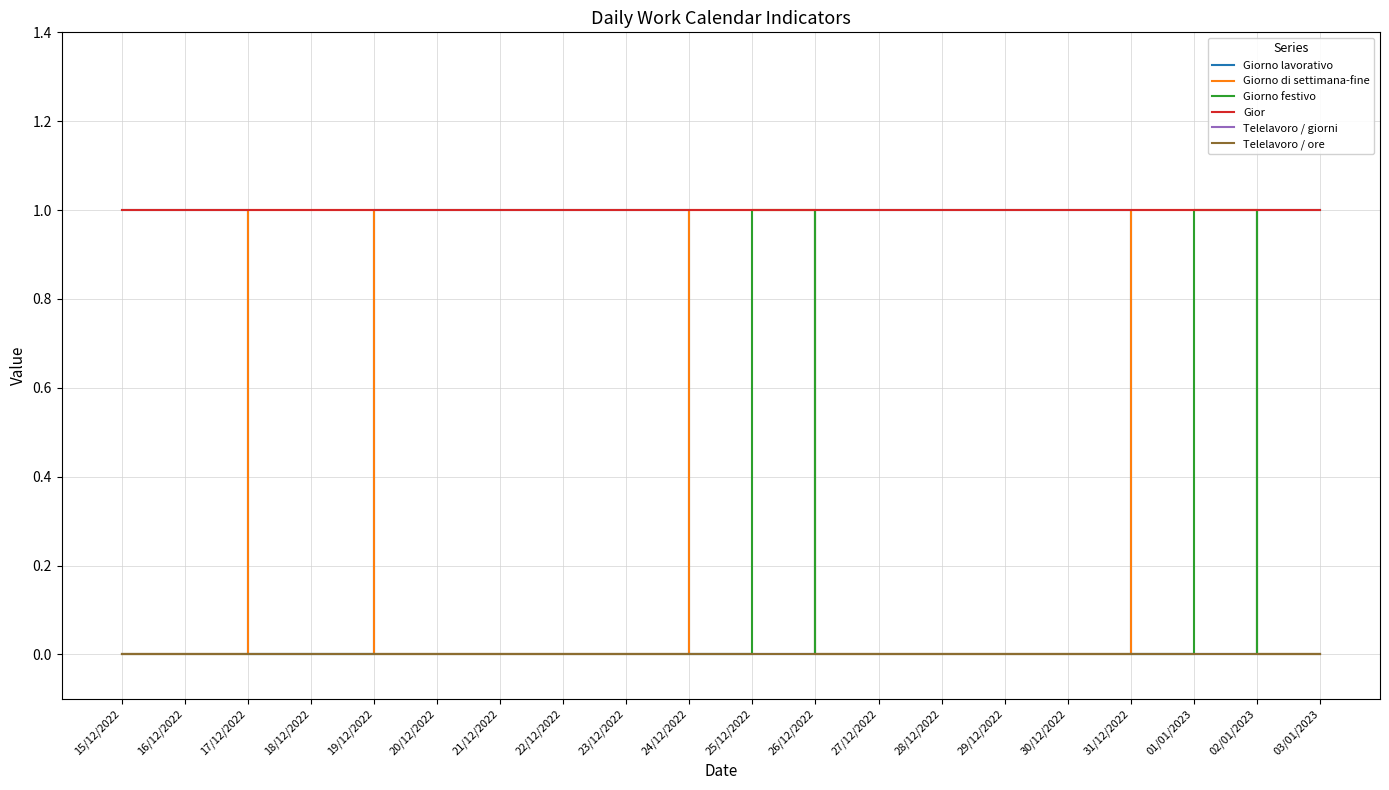

Reading left to right, what are all the values shown in this chart?

Giorno lavorativo: 1	1	0	0	1	1	1	1	1	0	0	1	1	1	1	1	0	0	1	1
Giorno di settimana-fine: 0	0	1	1	0	0	0	0	0	1	1	0	0	0	0	0	1	1	0	0
Giorno festivo: 0	0	0	0	0	0	0	0	0	0	1	0	0	0	0	0	0	1	0	0
Gior: 1	1	1	1	1	1	1	1	1	1	1	1	1	1	1	1	1	1	1	1
Telelavoro / giorni: 0	0	0	0	0	0	0	0	0	0	0	0	0	0	0	0	0	0	0	0
Telelavoro / ore: 0	0	0	0	0	0	0	0	0	0	0	0	0	0	0	0	0	0	0	0